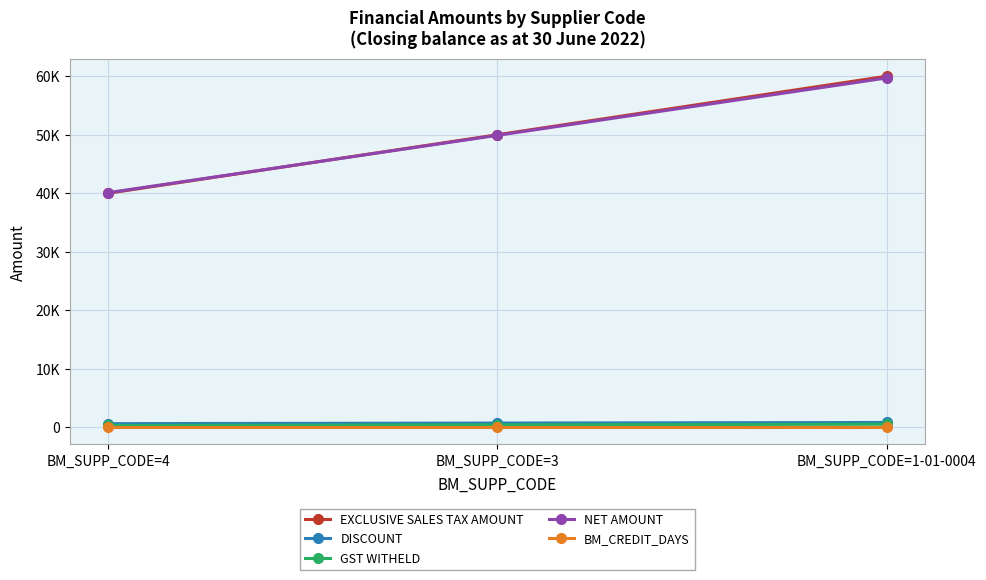

What are all the series names shown in the legend?

EXCLUSIVE SALES TAX AMOUNT, DISCOUNT, GST WITHELD, NET AMOUNT, BM_CREDIT_DAYS